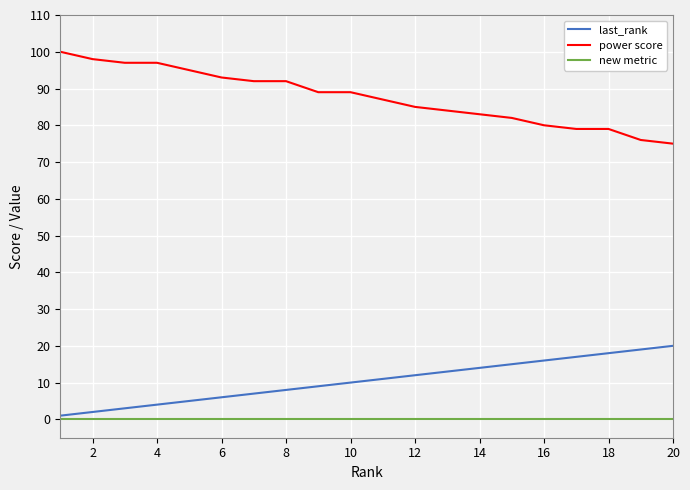

What is the maximum value for last_rank?

20